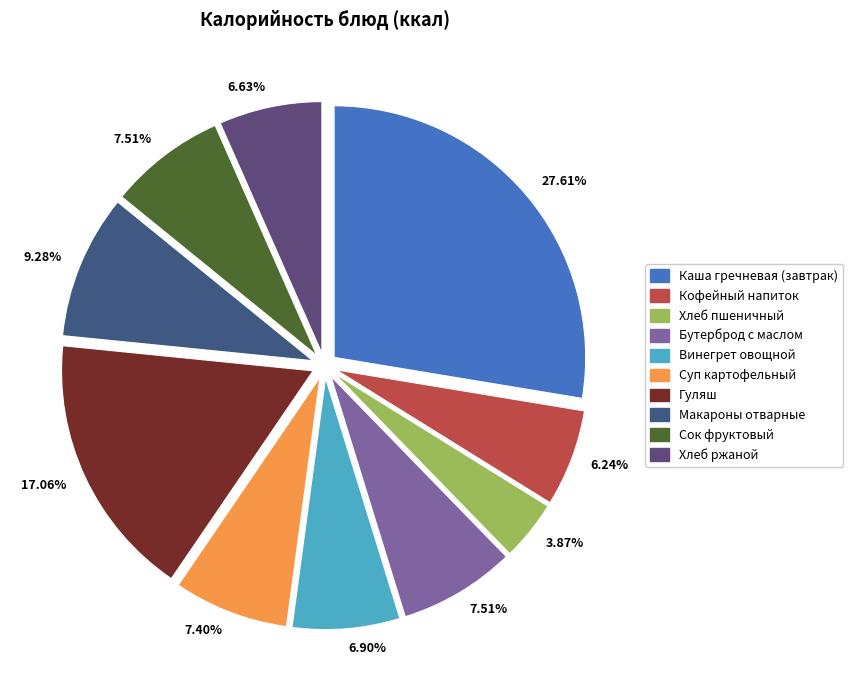

To the nearest percent, what portion does Макароны отварные represent?

9%